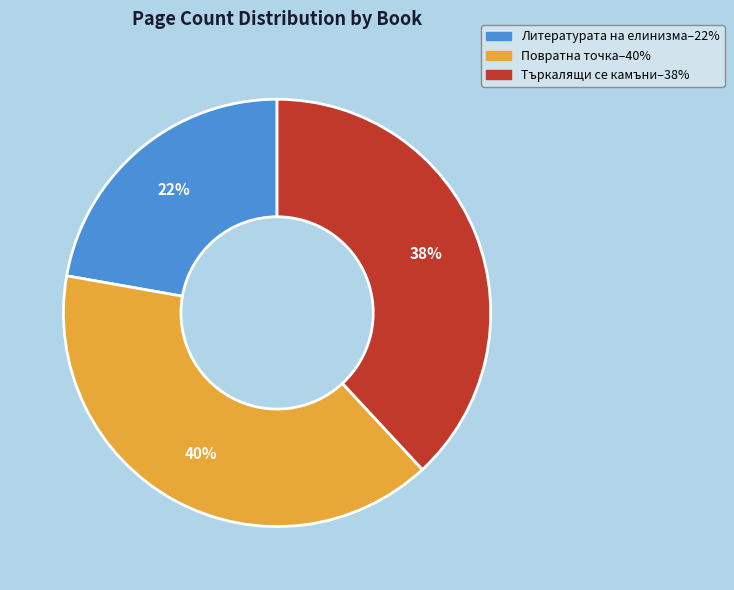

How many segments does this pie chart have?

3